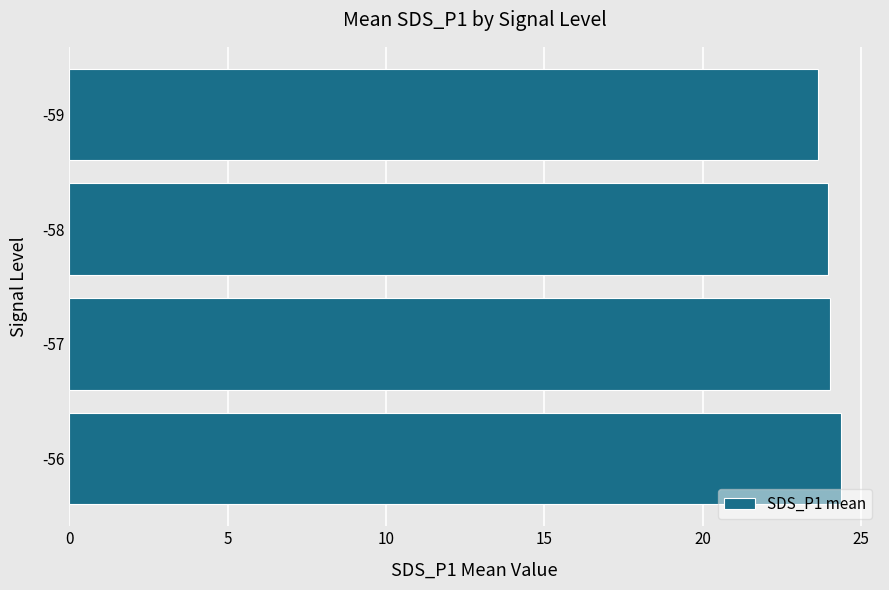

True or false: the data shows 24.0 at -58.

True